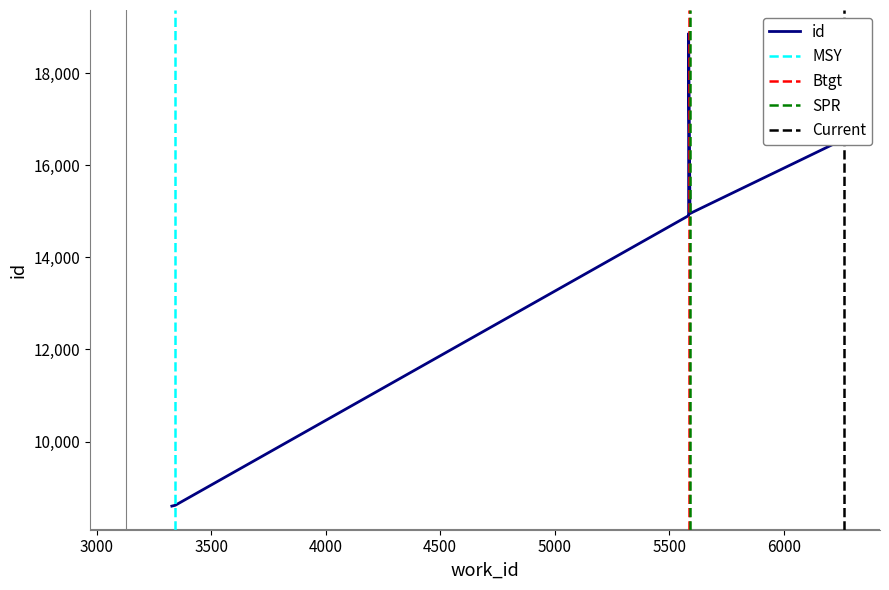

What is the ratio of the value at 5591 to the value at 3328?

1.7